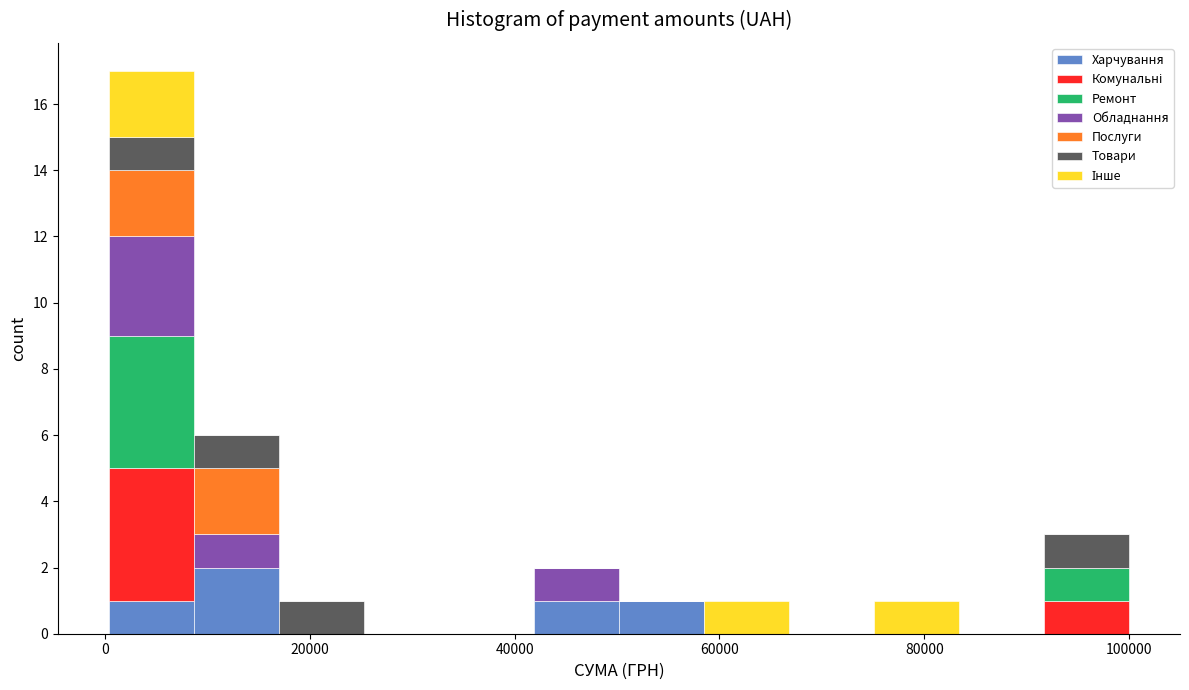

Reading left to right, transcribe this chart: for each stacked bar, give the range it covers on the x-axis and its total height. Neither the bar edges nor the heights are printed on the chart, so give them approximately, as read against the axes.

0 to 8000: 17
8000 to 16000: 6
16000 to 26000: 1
26000 to 34000: 0
34000 to 42000: 0
42000 to 50000: 2
50000 to 58000: 1
58000 to 66000: 1
66000 to 76000: 0
76000 to 84000: 1
84000 to 92000: 0
92000 to 100000: 3